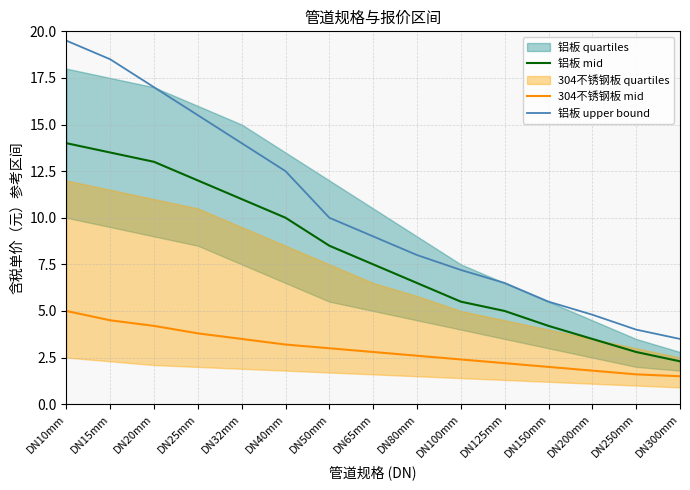

Is this an area chart (filled region under the line)?

No